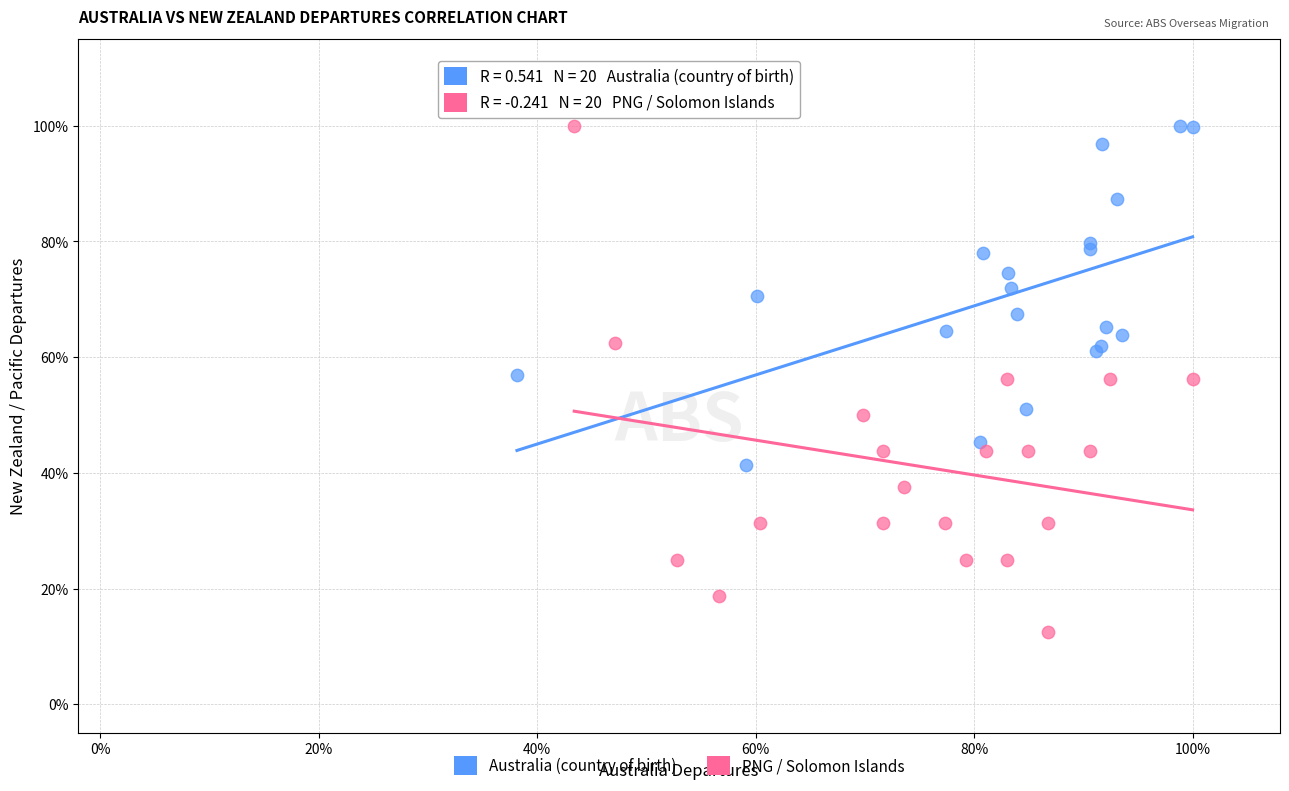

What are all the series names shown in the legend?

Australia (country of birth), PNG / Solomon Islands